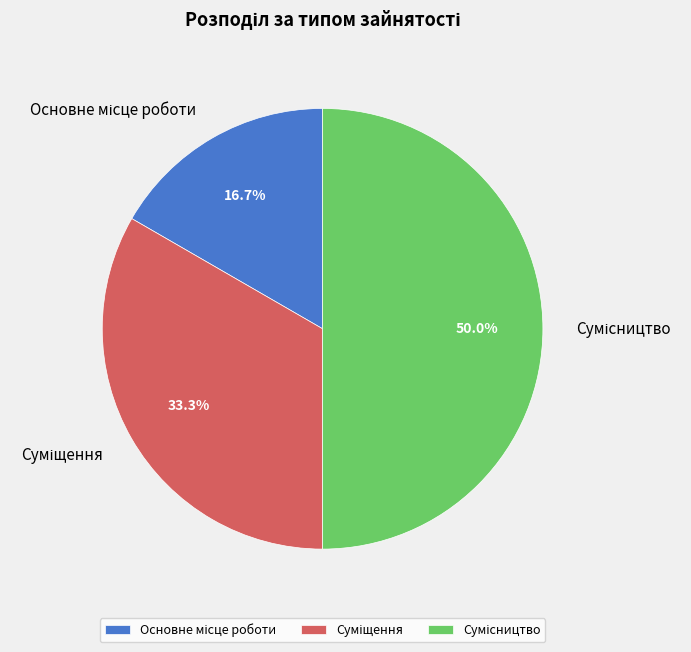

Count the number of slices in the pie.

3